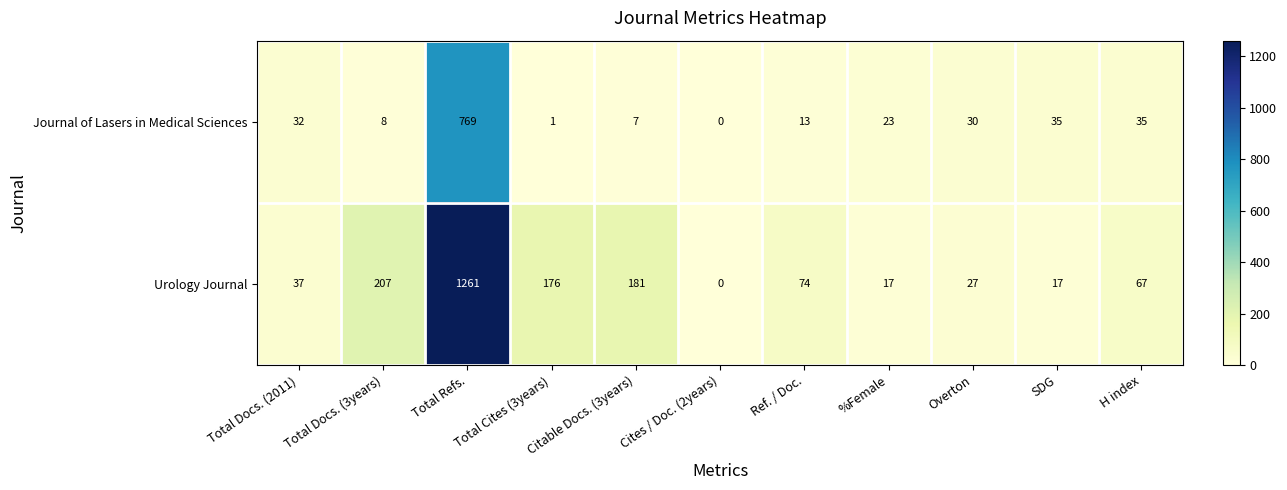

Rank the series at Total Refs. from highest to lowest value.

Urology Journal, Journal of Lasers in Medical Sciences